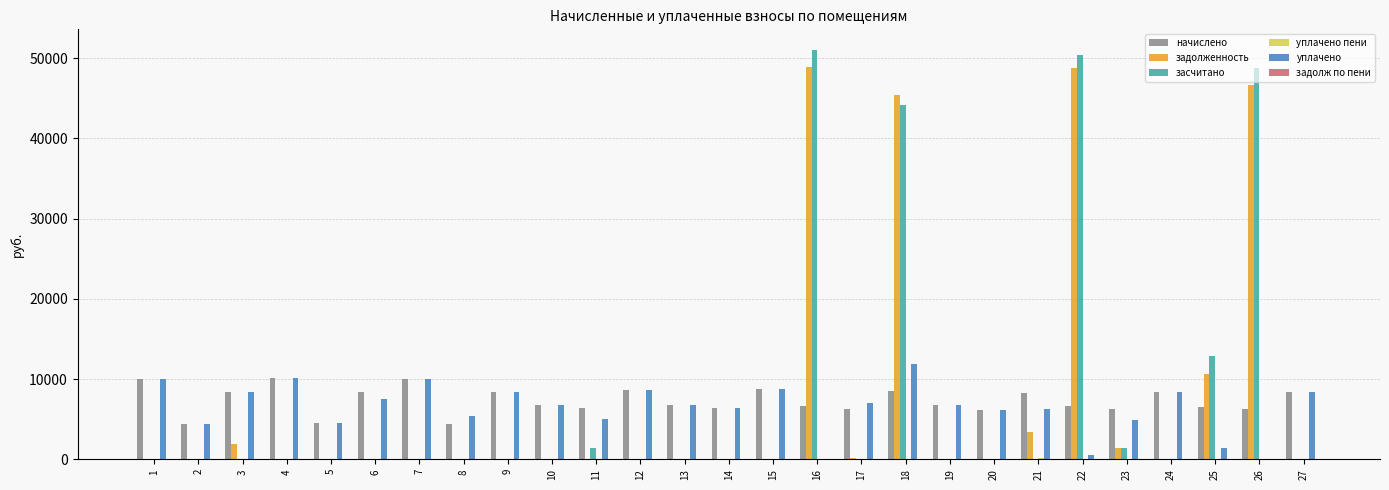

At which category is the sum across all series the highest?

18